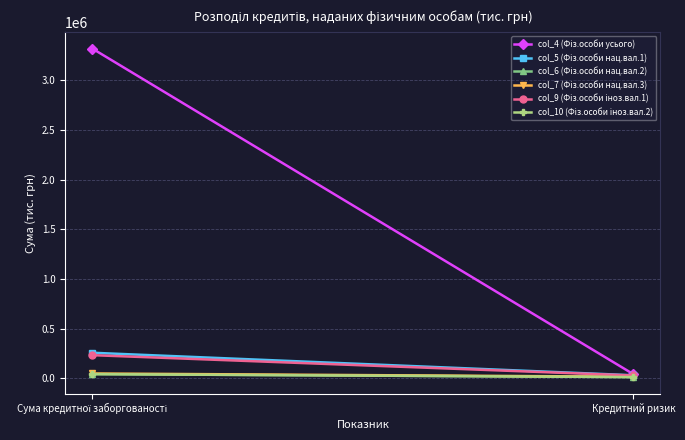

How many series are shown in this chart?

6